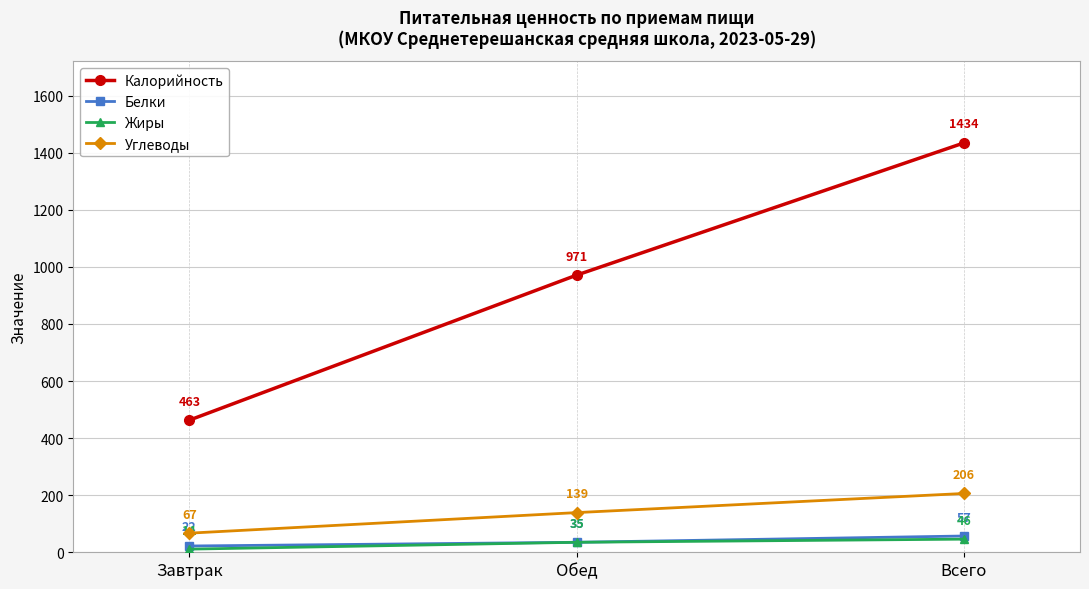

At which category does the chart reach its minimum across all series?

Завтрак